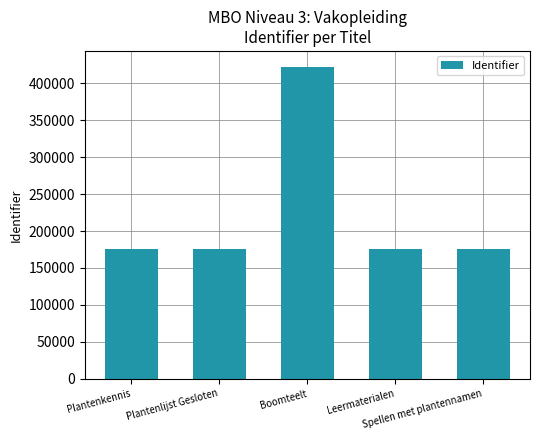

What is the label of the 4th bar from the left?

Leermaterialen